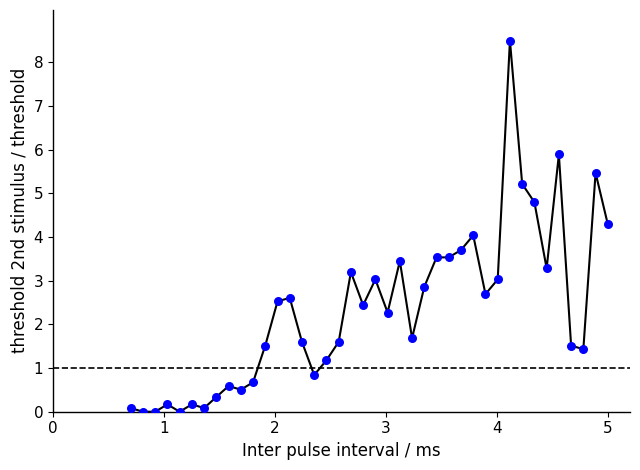

What is the range of X values (max minus min)?

4.3